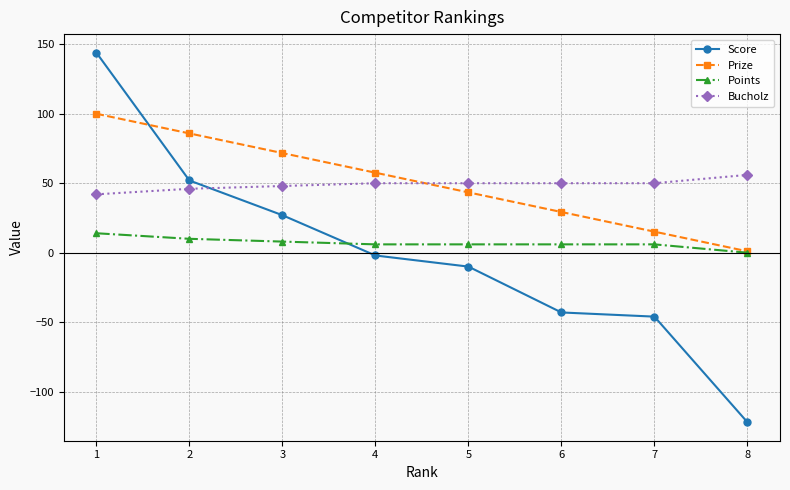

What is the total value across all series at 3?

154.7